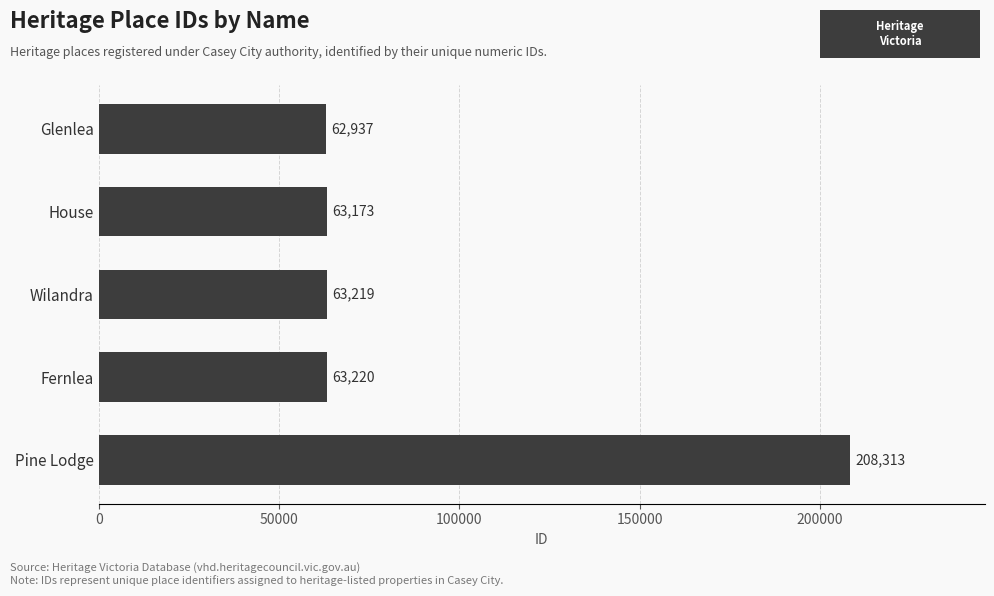

Reading top to bottom, list all the values displayed in this chart.

Glenlea=62937	House=63173	Wilandra=63219	Fernlea=63220	Pine Lodge=208313